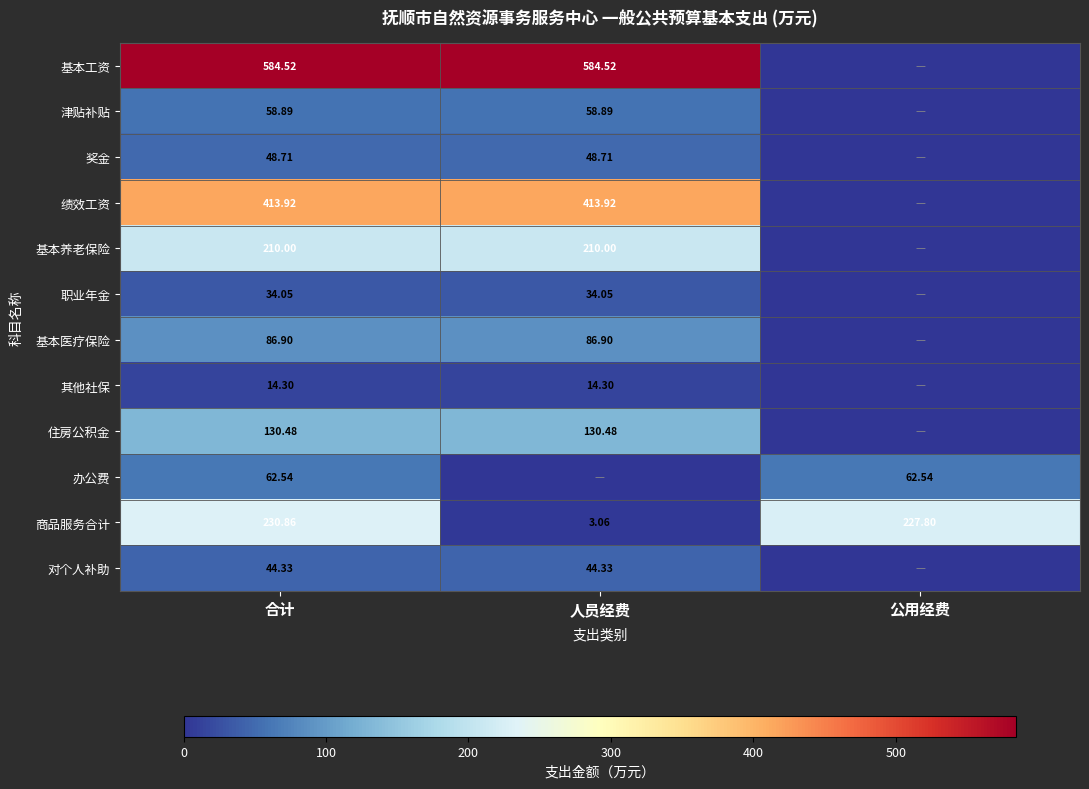

Is the value of 津贴补贴 at 合计 greater than the value of 奖金 at 合计?

Yes